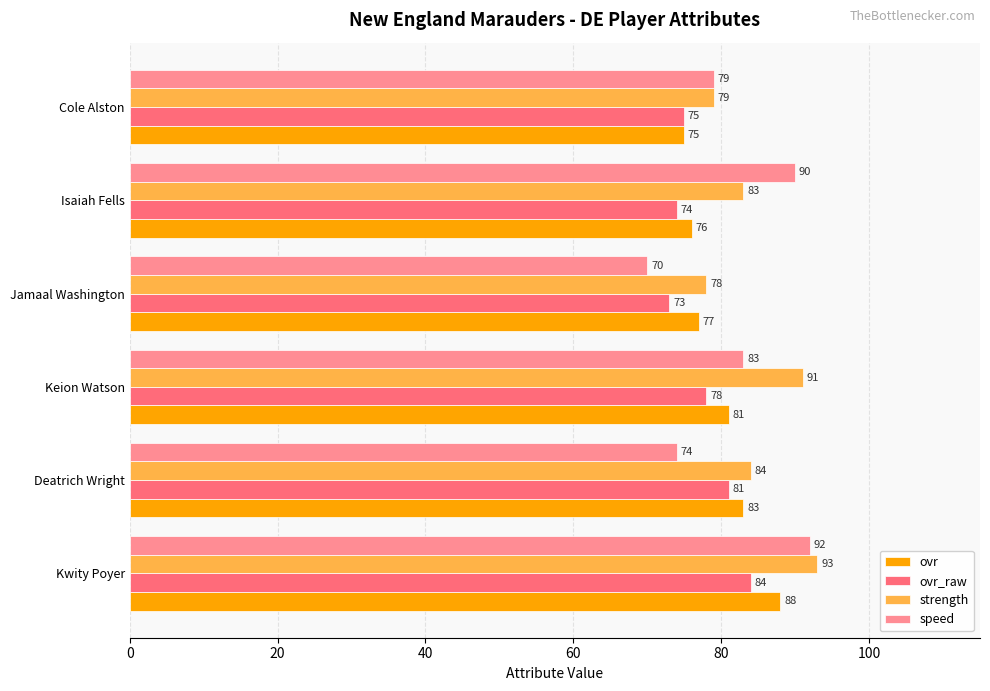

What value does the strength series have at Isaiah Fells, to the nearest 10?

80